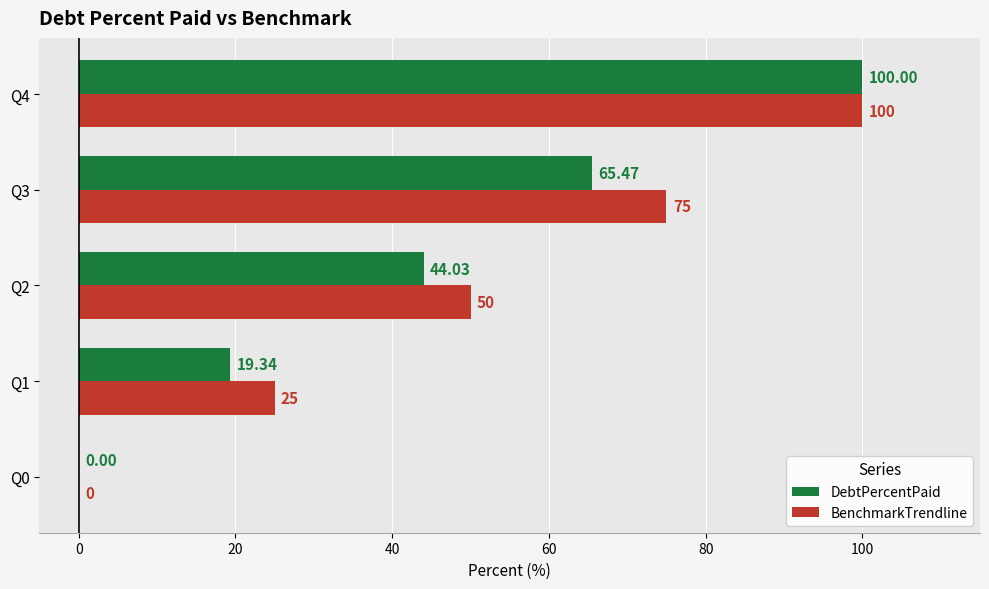

What is the total value across all series at Q2?

94.0